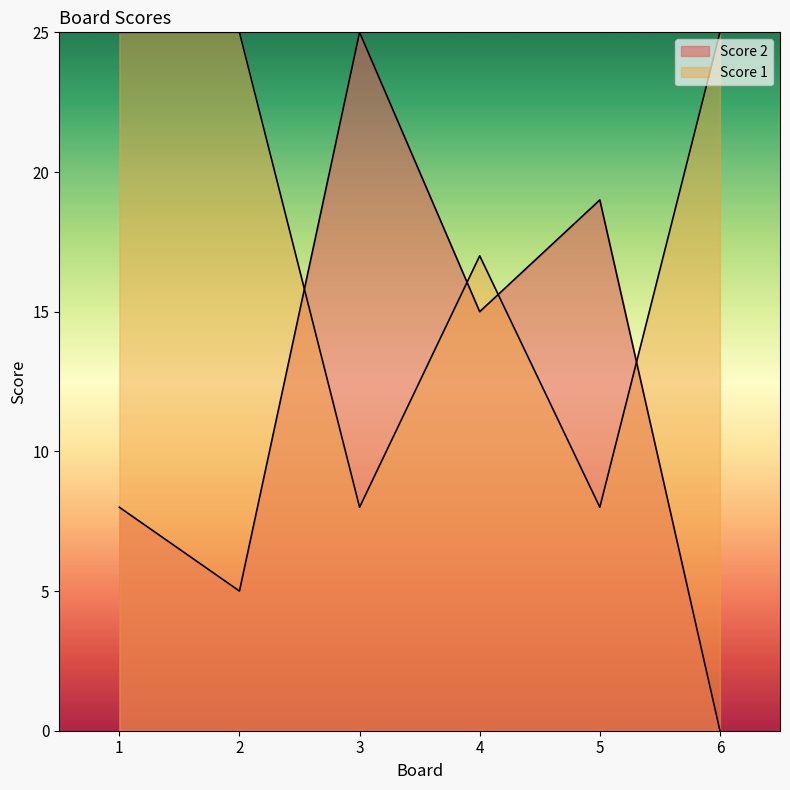

Which series has the largest range (max minus min)?

Score 2